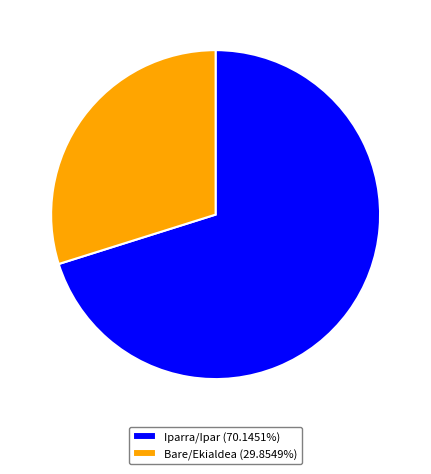

Is the sum of Bare/Ekialdea (29.8549%) and Iparra/Ipar (70.1451%) greater than half?

Yes